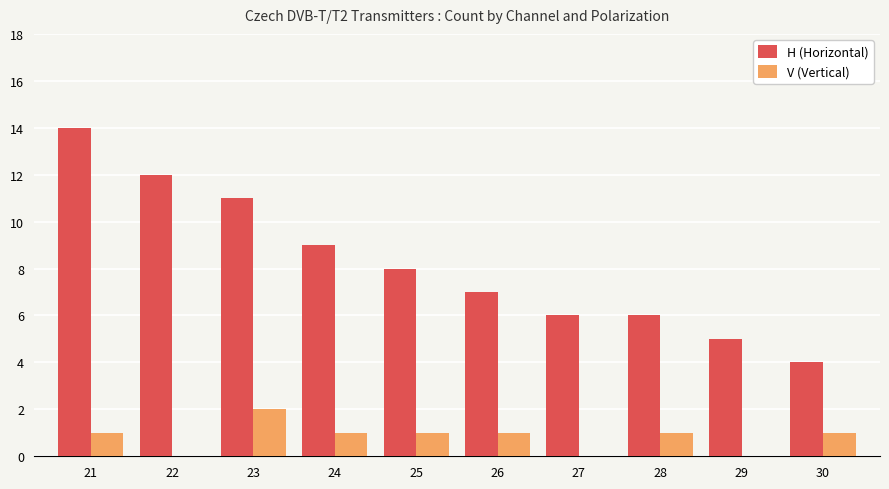

Reading left to right, extract all data points from this chart.

H (Horizontal): 21=14	22=12	23=11	24=9	25=8	26=7	27=6	28=6	29=5	30=4
V (Vertical): 21=1	22=0	23=2	24=1	25=1	26=1	27=0	28=1	29=0	30=1